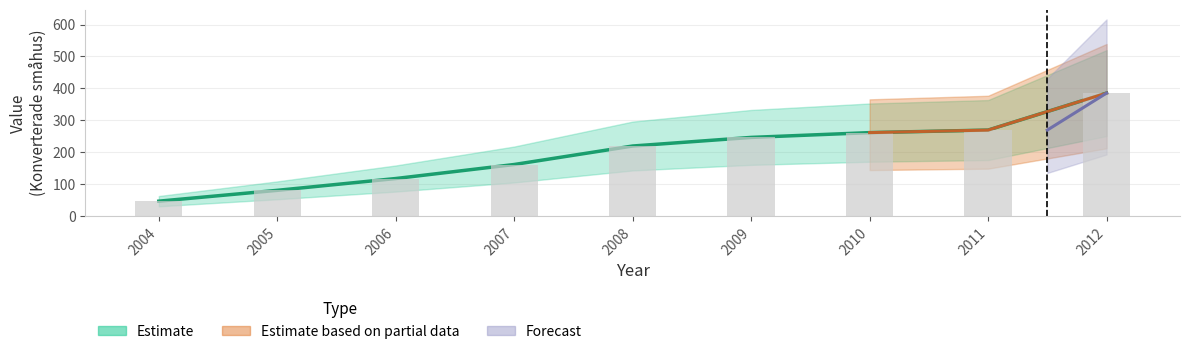

The chart shows a value of 71 at 2006. True or false?

False